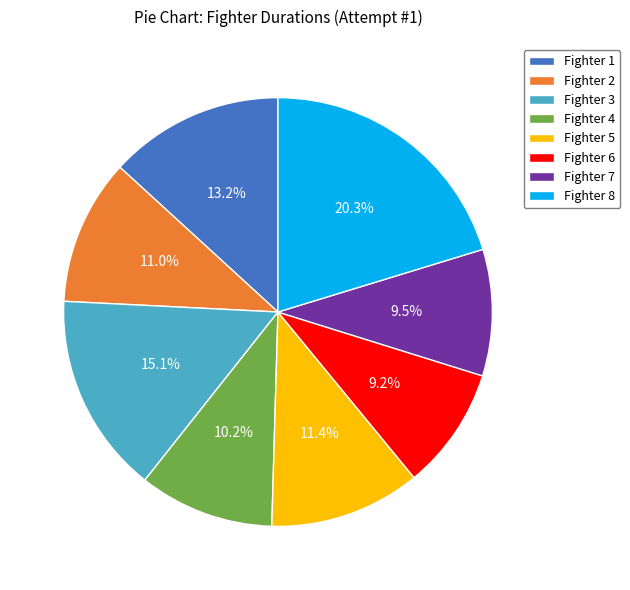

Is there any slice that represents more than half of the pie?

No